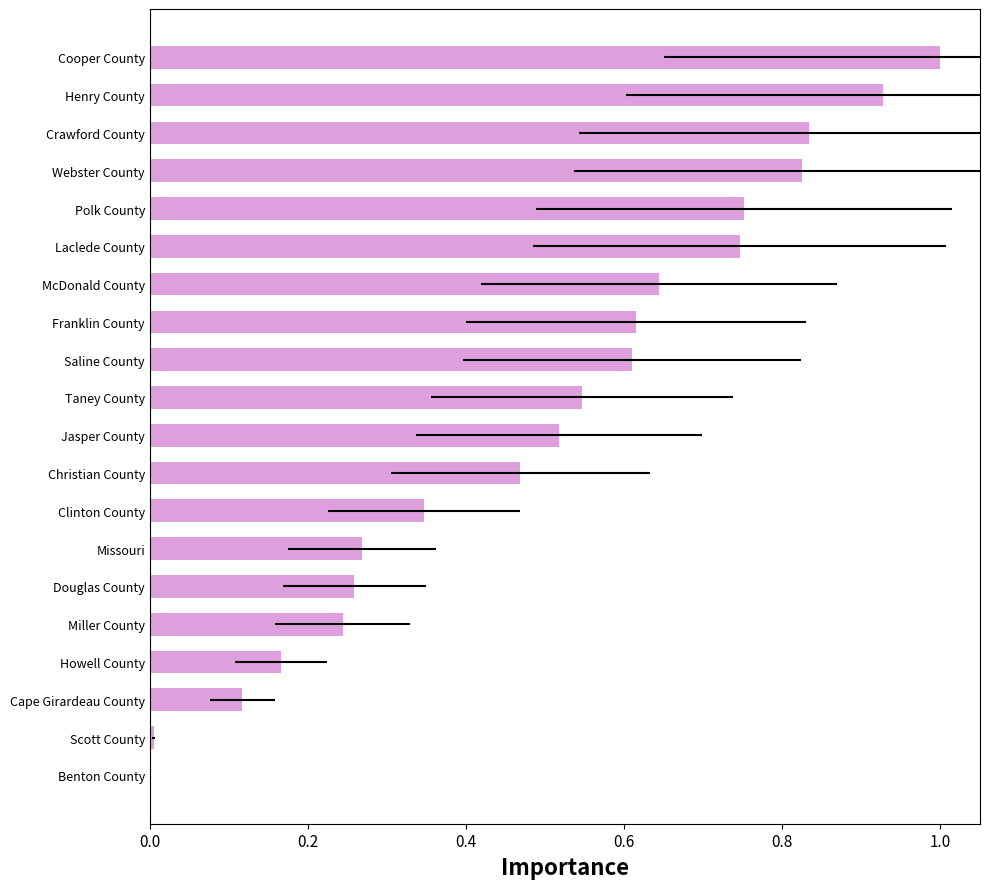

Is it true that the value at Polk County is 1.2?

False